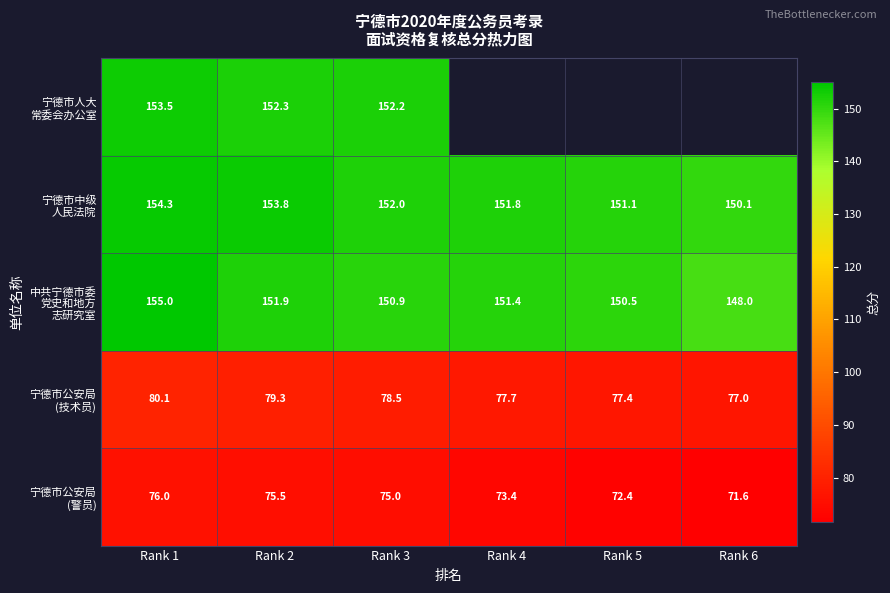

What is the spread (max minus min) of values at Rank 3?

77.2